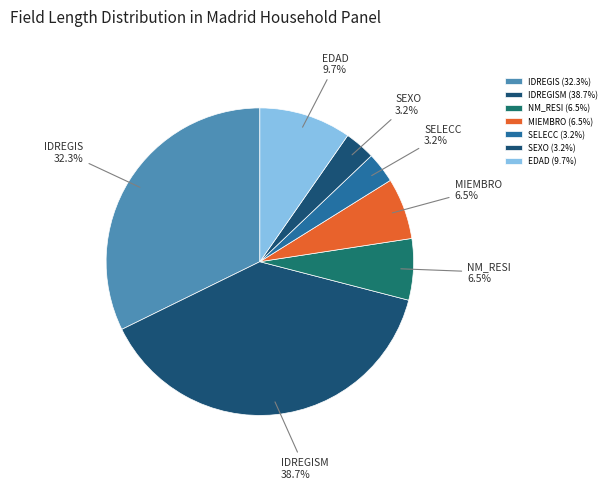

The NM_RESI slice represents 21% of the pie. True or false?

False